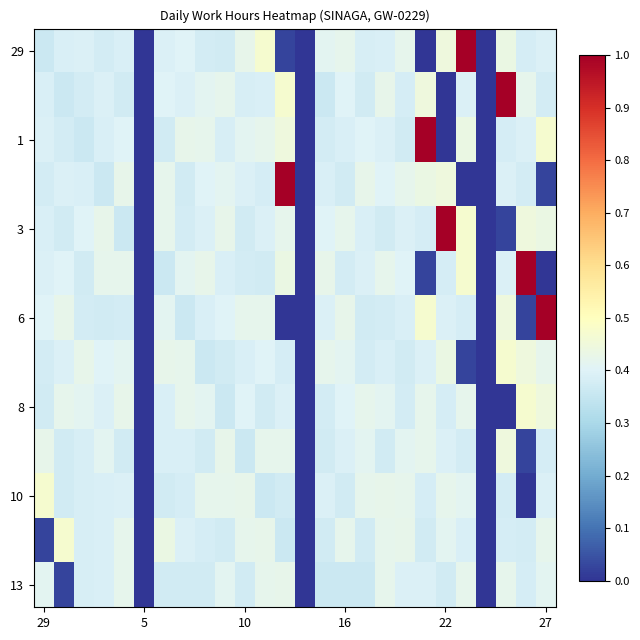

What is the maximum value shown in the chart?

1.0